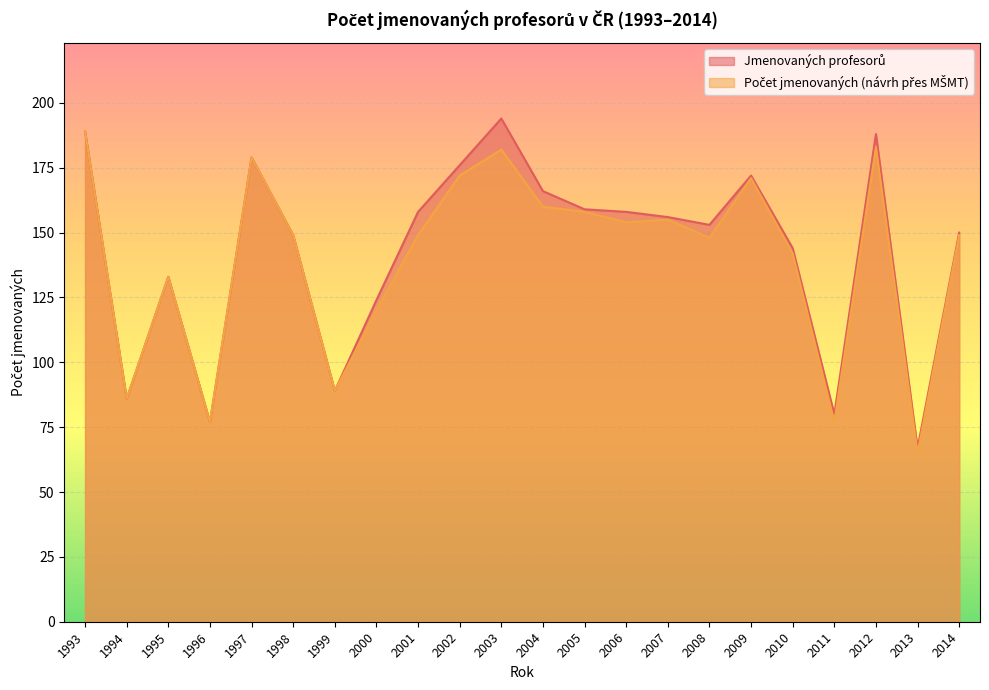

At 1995, list the series in order from smallest to largest.

Jmenovaných profesorů, Počet jmenovaných (návrh přes MŠMT)